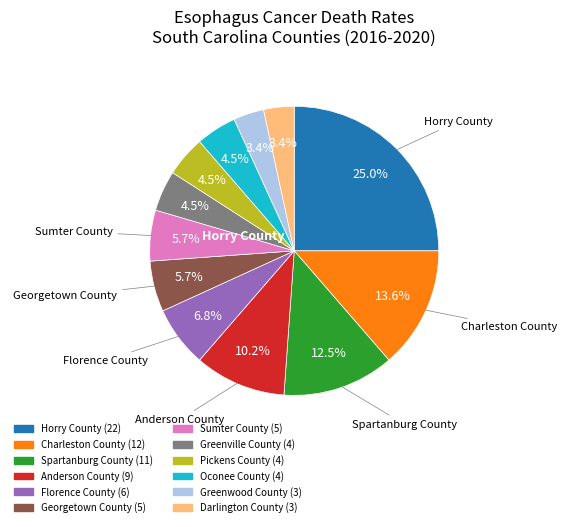

Do Georgetown County and Charleston County together represent more than half of the pie?

No